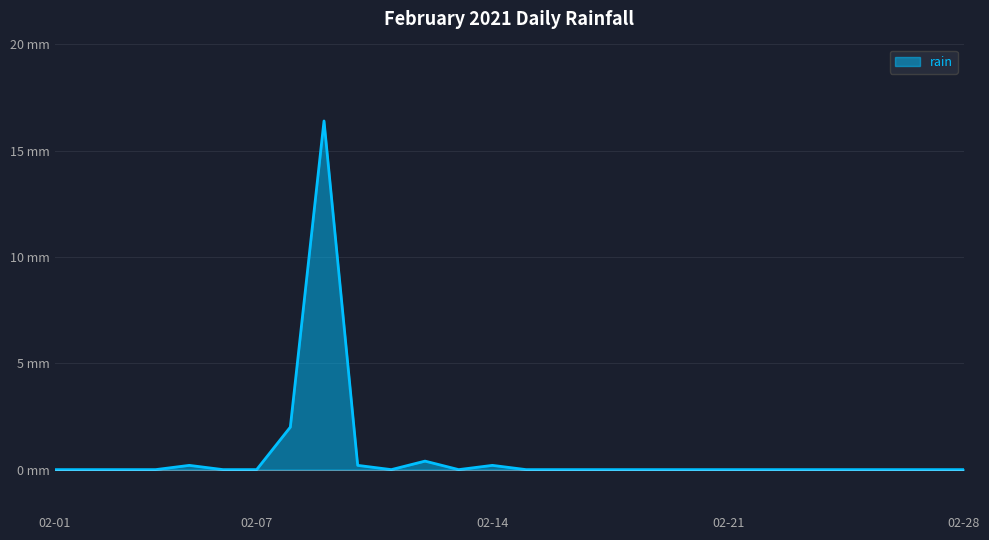

Is this an area chart (filled region under the line)?

Yes